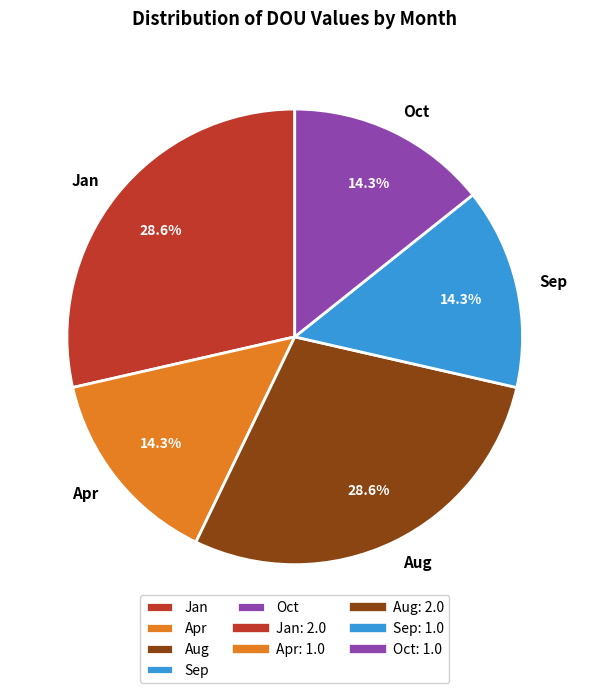

How many slices are in this pie chart?

5